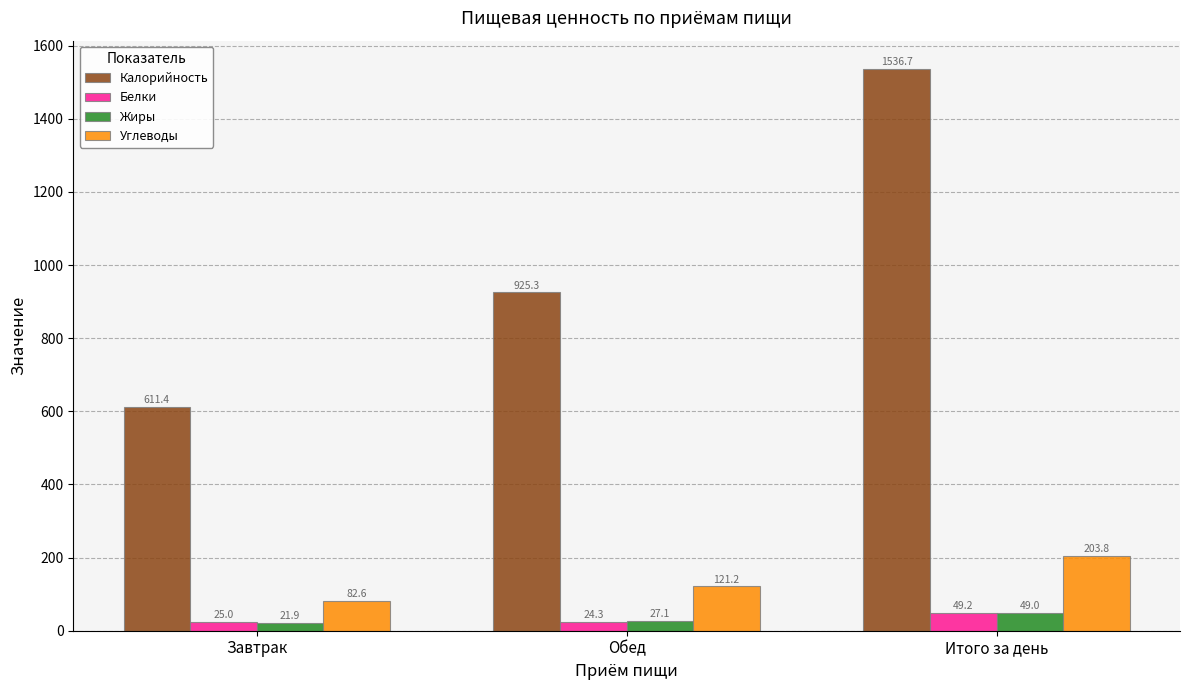

Which series has the largest range (max minus min)?

Калорийность